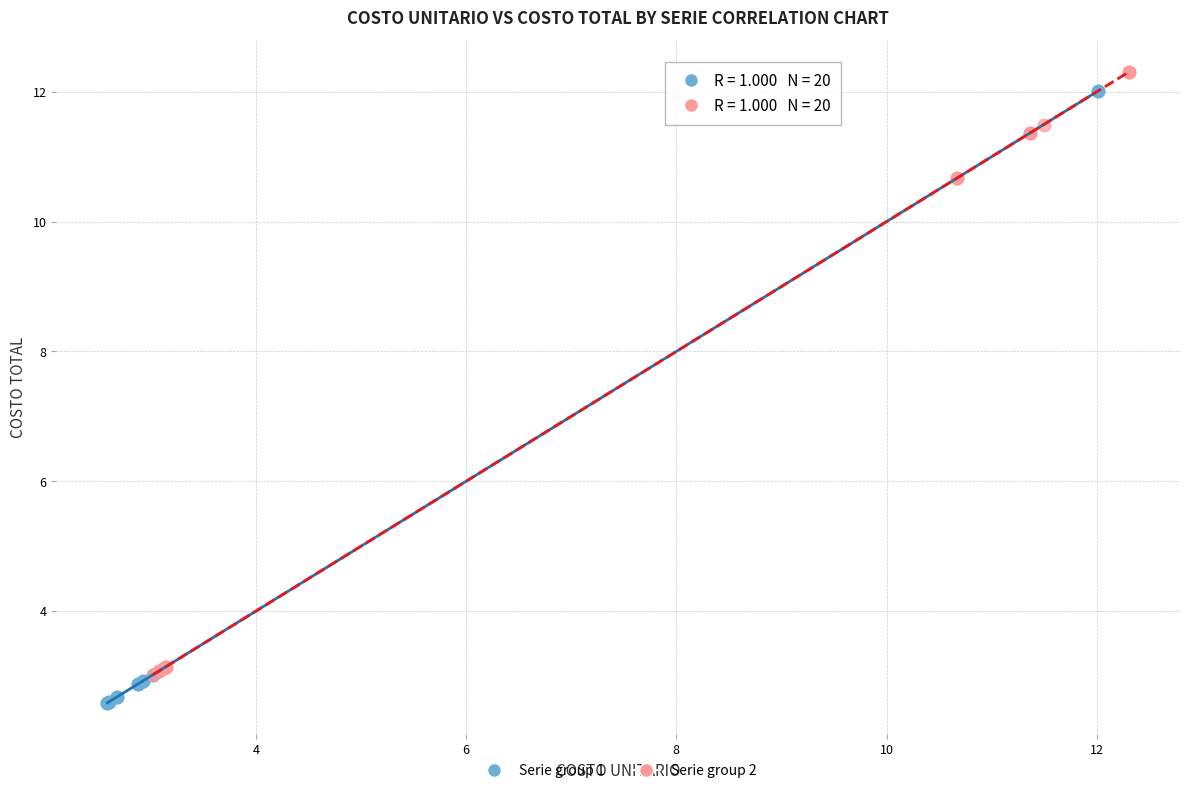

Which series reaches the minimum Y coordinate?

Serie group 1